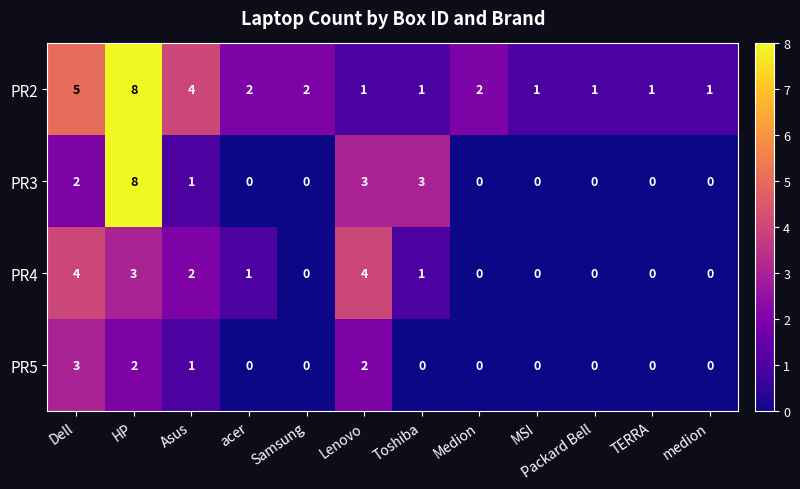

Which series has the largest total across all categories?

PR2